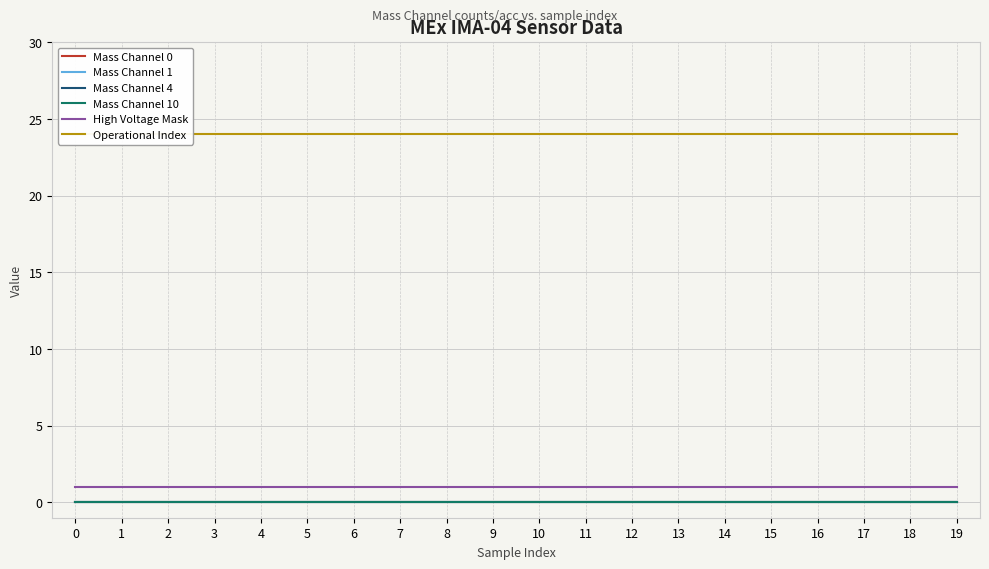

True or false: High Voltage Mask and Mass Channel 10 intersect in this chart.

False